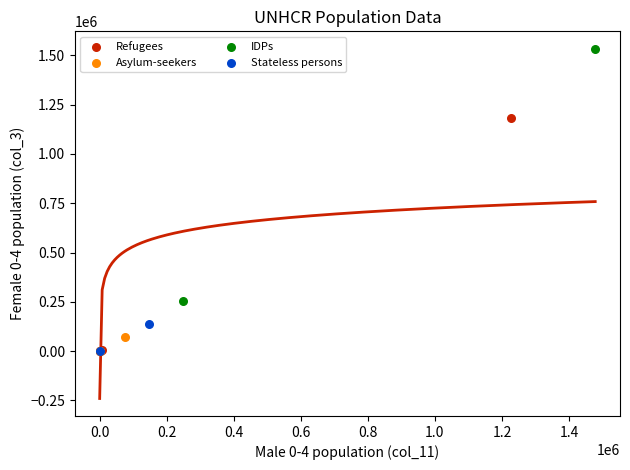

What are all the series names shown in the legend?

Refugees, Asylum-seekers, IDPs, Stateless persons